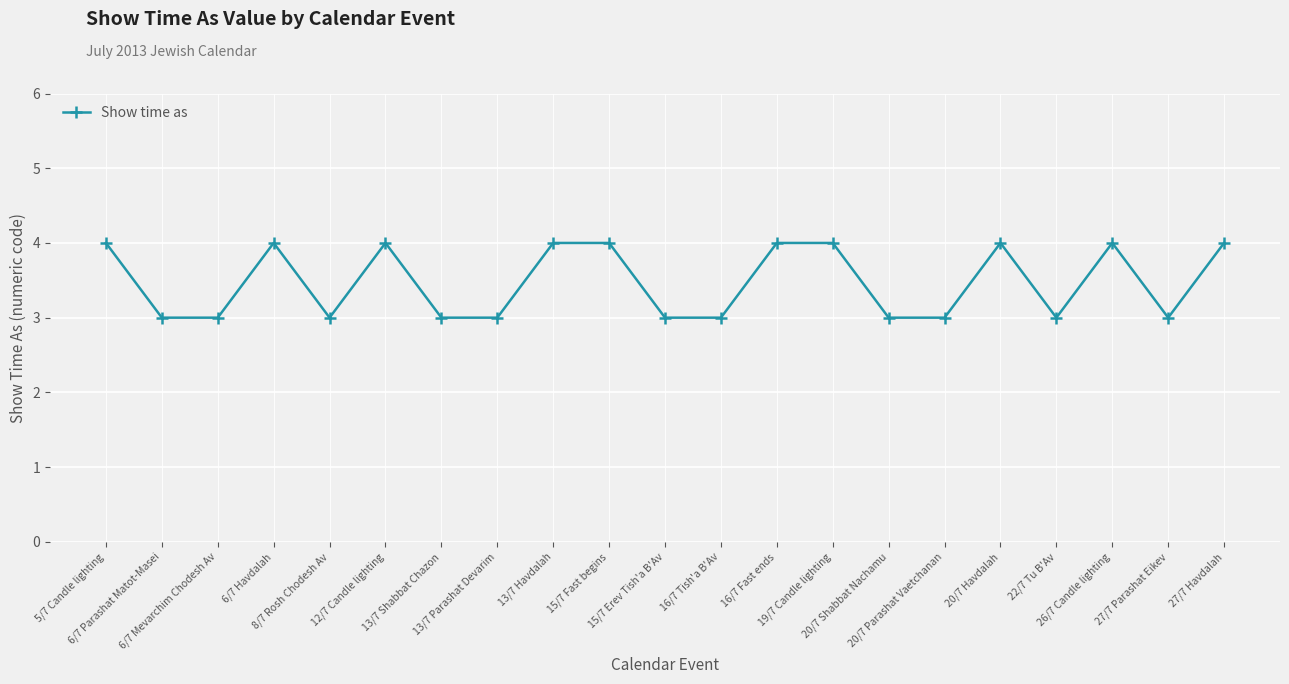

What is the value of the 12th point from the left?

3